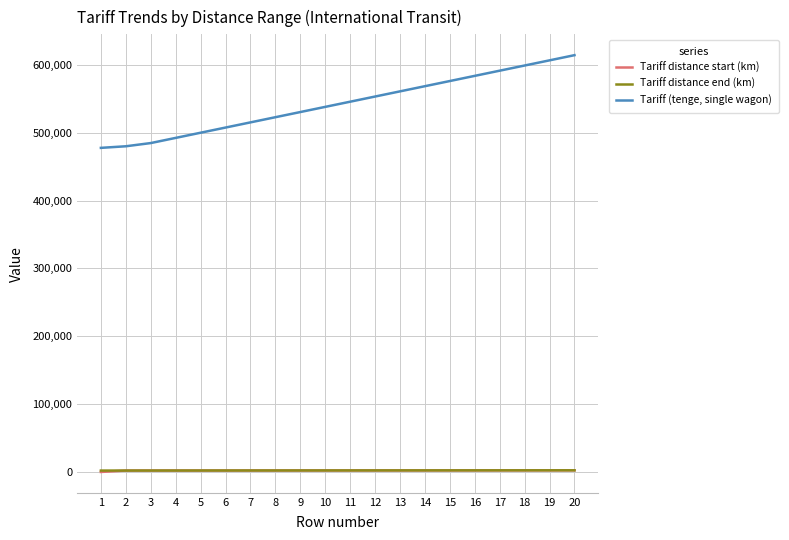

True or false: Tariff distance start (km) and Tariff distance end (km) cross at least once.

False